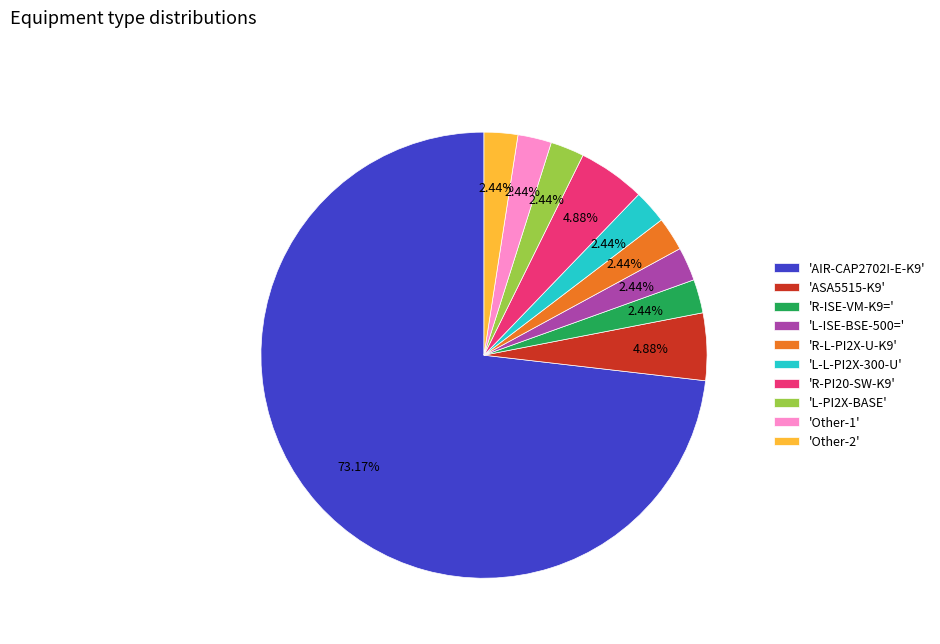

What is the largest slice in the pie chart?

'AIR-CAP2702I-E-K9'